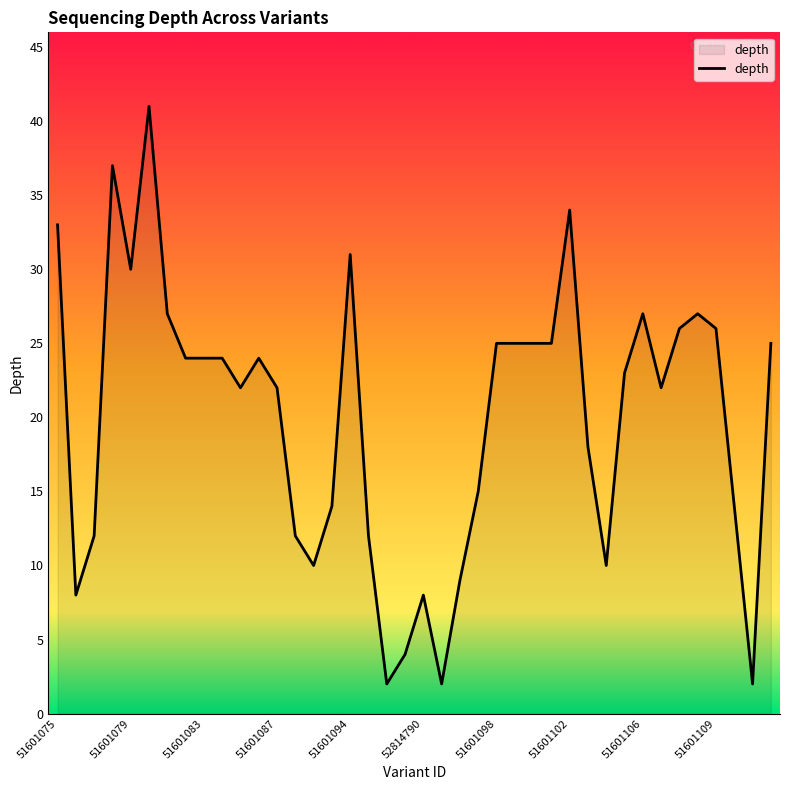

What is the maximum value shown in the chart?

41